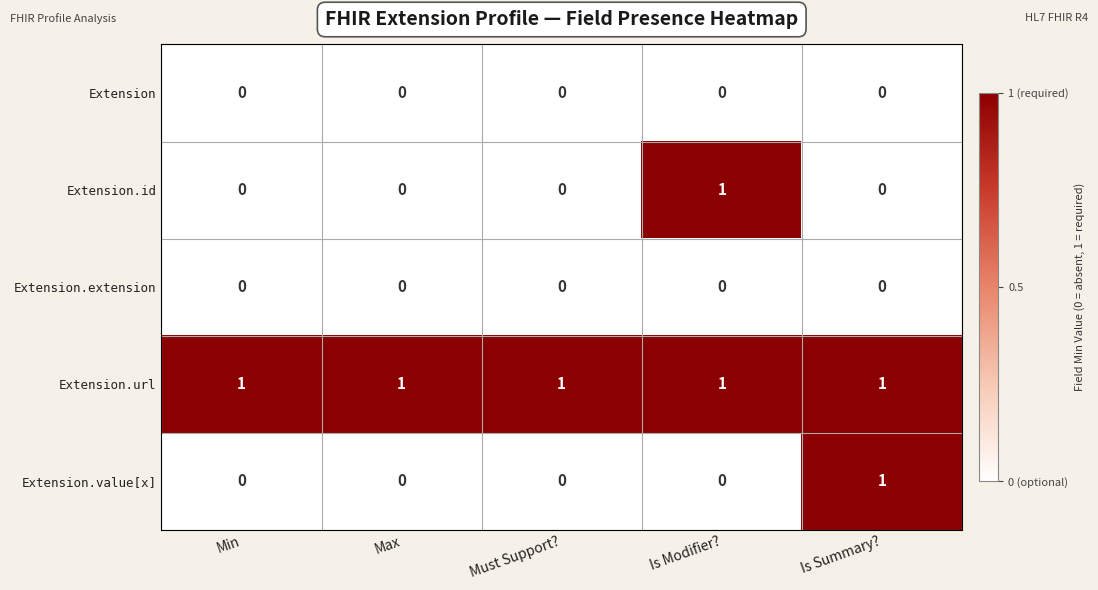

Is the value of Extension.url at Must Support? greater than the value of Extension.value[x] at Min?

Yes